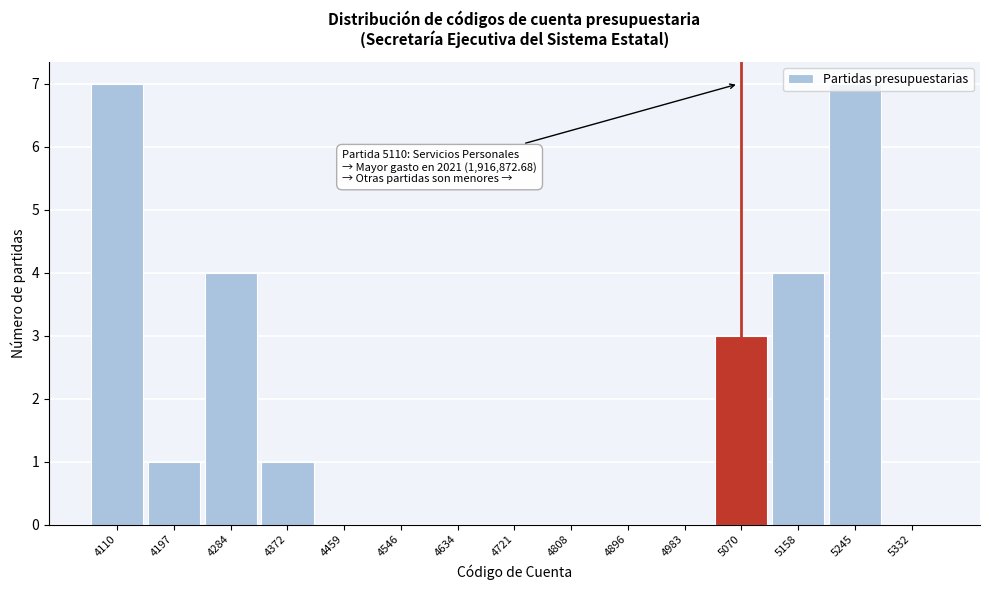

What is the maximum value shown in the chart?

7